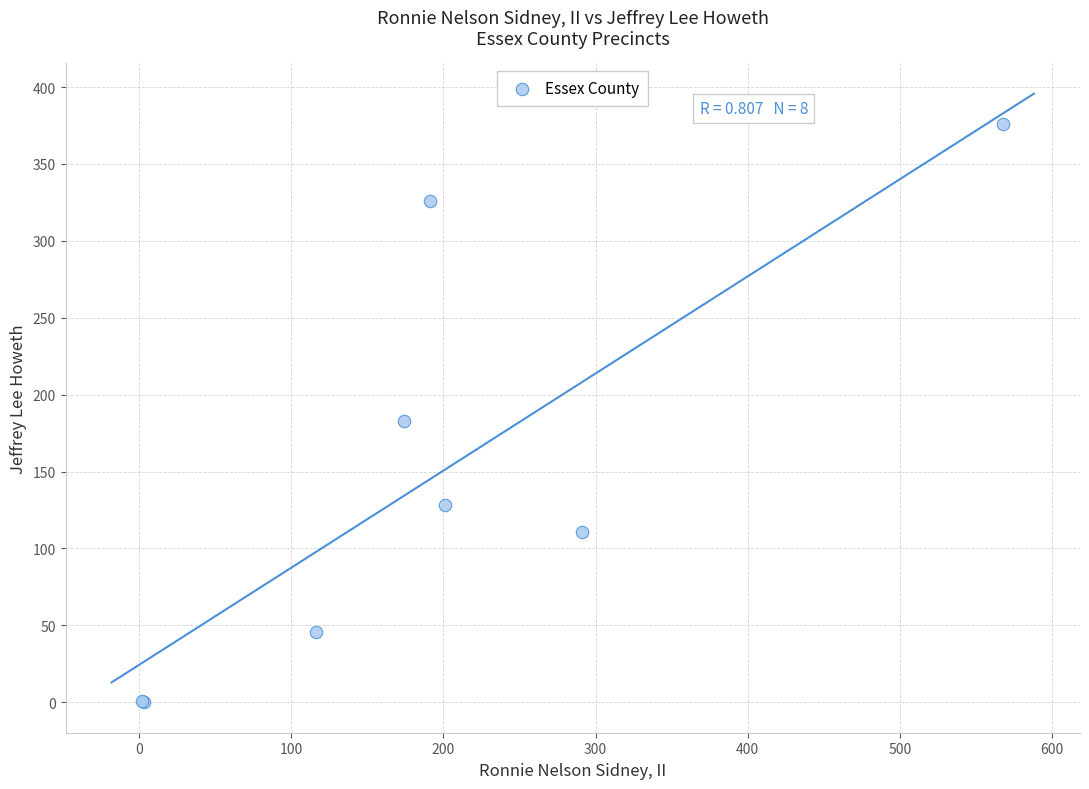

What Y value in the scatter plot is closest to 188?

183